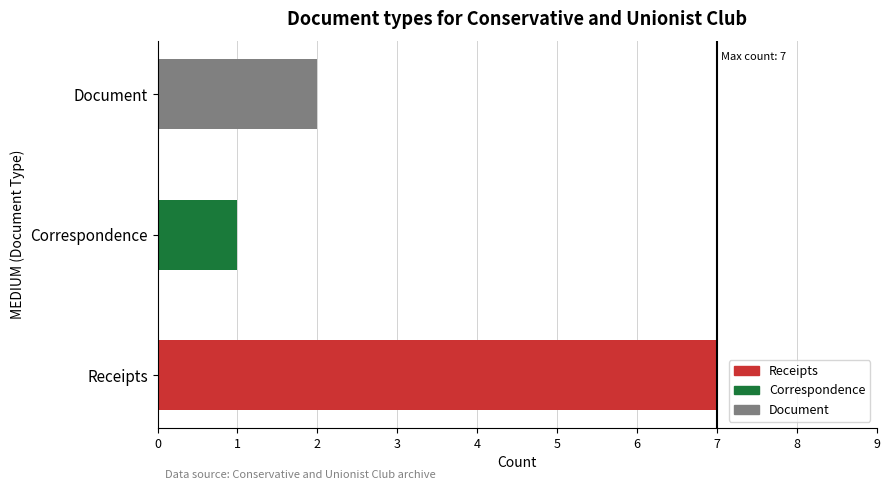

Rank the categories by value from lowest to highest.

Correspondence, Document, Receipts